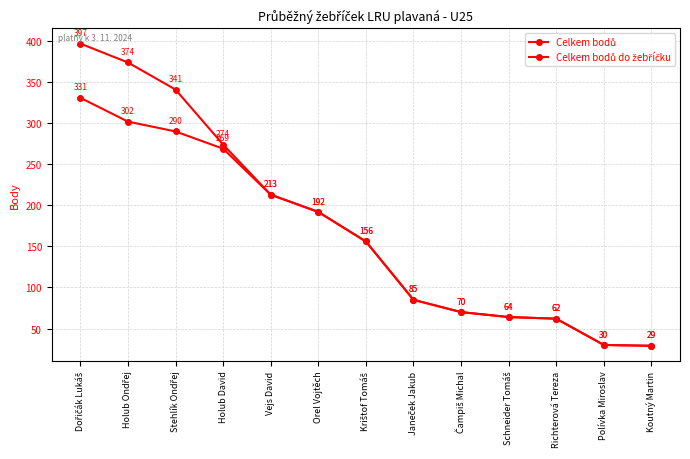

Which series has the largest total across all categories?

Celkem bodů